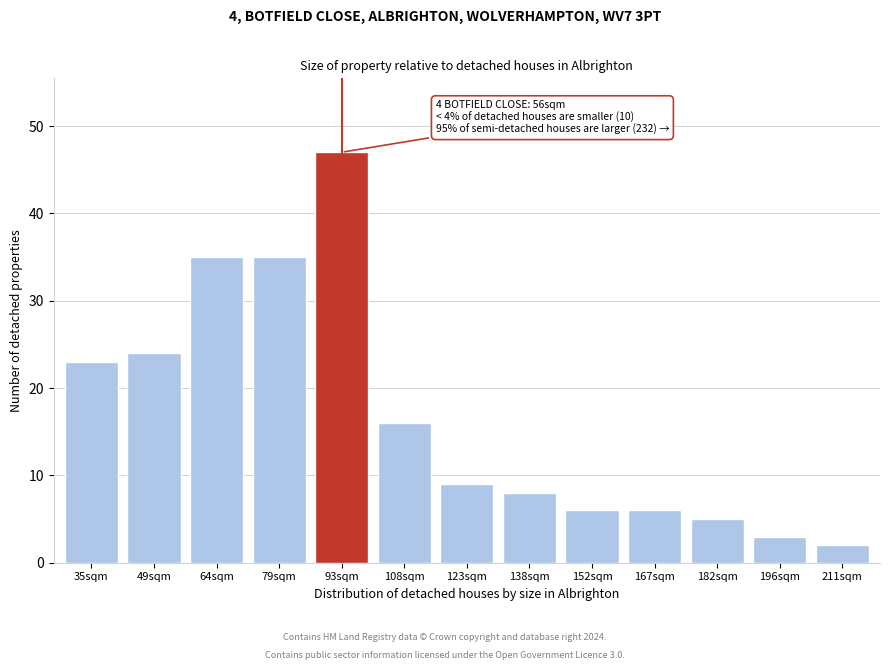

Reading right to left, list all the values displayed in this chart.

2	3	5	6	6	8	9	16	47	35	35	24	23